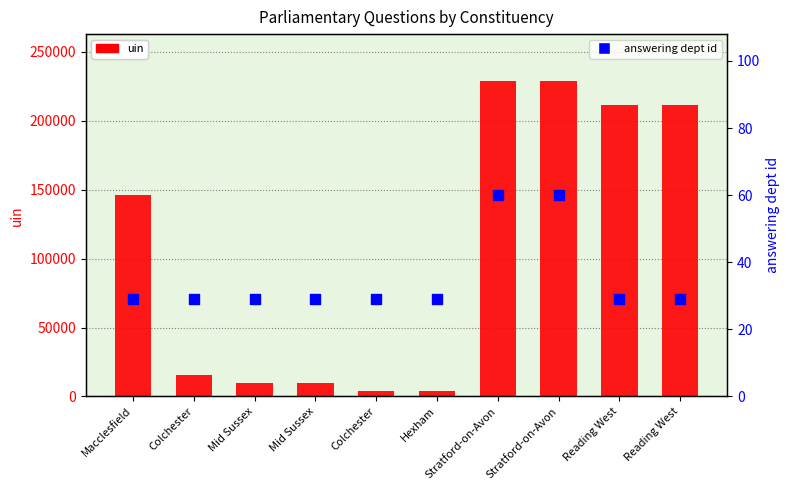

Which series contains the highest Y value?

uin